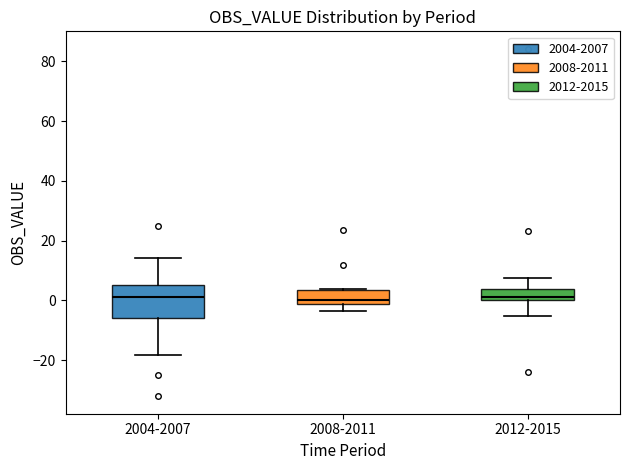

Reading left to right, read every box against the y-axis: the position of its median line, the range the box covers, and the ends of its whiskers. The values are not printed on the chart, so give them approximately, as read against the axis.

2004-2007: median 2, box -6 to 6, whiskers -18 to 14
2008-2011: median 0, box -2 to 4, whiskers -4 to 4
2012-2015: median 2, box 0 to 4, whiskers -6 to 8